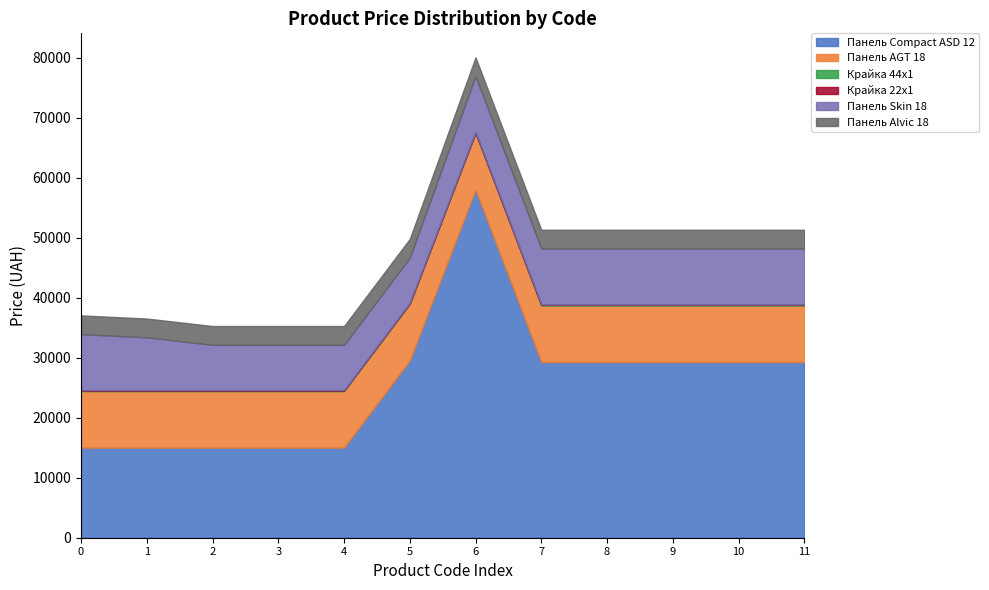

Which series has the largest range (max minus min)?

Панель Compact ASD 12